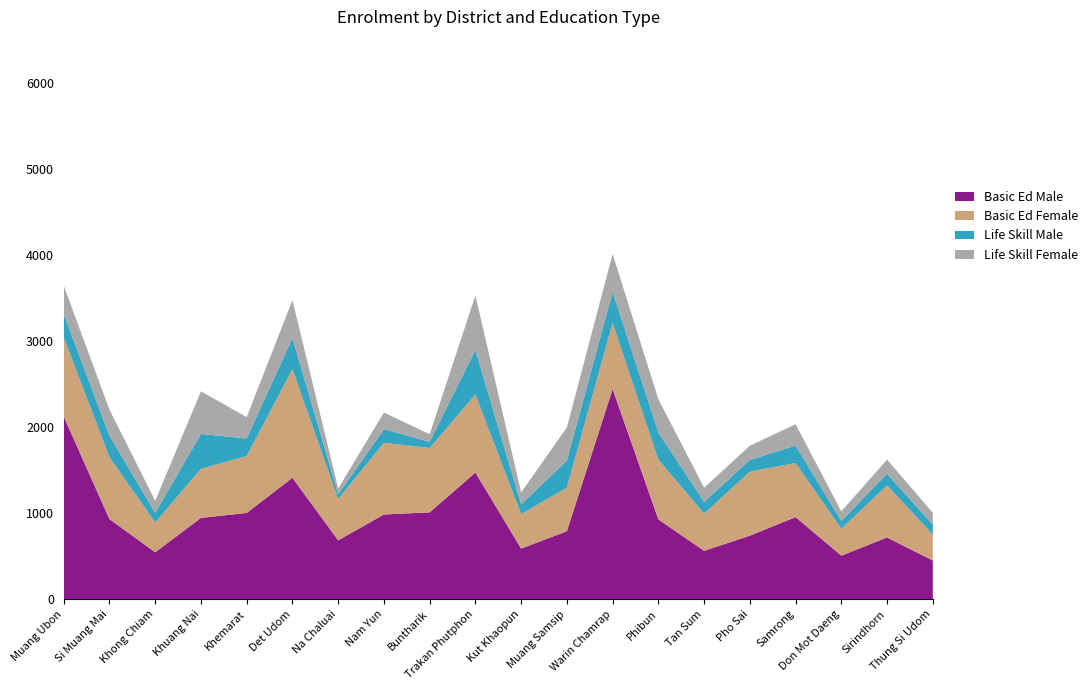

Reading right to left, list all the values displayed in this chart.

Basic Ed Male: Thung Si Udom=450	Sirindhorn=717	Don Mot Daeng=506	Samrong=954	Pho Sai=738	Tan Sum=562	Phibun=927	Warin Chamrap=2441	Muang Samsip=790	Kut Khaopun=588	Trakan Phutphon=1471	Buntharik=1009	Nam Yun=984	Na Chaluai=684	Det Udom=1410	Khemarat=1002	Khuang Nai=945	Khong Chiam=545	Si Muang Mai=930	Muang Ubon=2122
Basic Ed Female: Thung Si Udom=303	Sirindhorn=605	Don Mot Daeng=314	Samrong=628	Pho Sai=745	Tan Sum=433	Phibun=696	Warin Chamrap=770	Muang Samsip=506	Kut Khaopun=401	Trakan Phutphon=907	Buntharik=748	Nam Yun=833	Na Chaluai=482	Det Udom=1264	Khemarat=662	Khuang Nai=570	Khong Chiam=347	Si Muang Mai=720	Muang Ubon=921
Life Skill Male: Thung Si Udom=113	Sirindhorn=135	Don Mot Daeng=90	Samrong=203	Pho Sai=135	Tan Sum=135	Phibun=315	Warin Chamrap=360	Muang Samsip=315	Kut Khaopun=113	Trakan Phutphon=518	Buntharik=72	Nam Yun=158	Na Chaluai=54	Det Udom=360	Khemarat=203	Khuang Nai=405	Khong Chiam=113	Si Muang Mai=248	Muang Ubon=270
Life Skill Female: Thung Si Udom=138	Sirindhorn=165	Don Mot Daeng=110	Samrong=248	Pho Sai=165	Tan Sum=165	Phibun=385	Warin Chamrap=440	Muang Samsip=385	Kut Khaopun=138	Trakan Phutphon=633	Buntharik=88	Nam Yun=193	Na Chaluai=66	Det Udom=440	Khemarat=248	Khuang Nai=495	Khong Chiam=138	Si Muang Mai=303	Muang Ubon=330